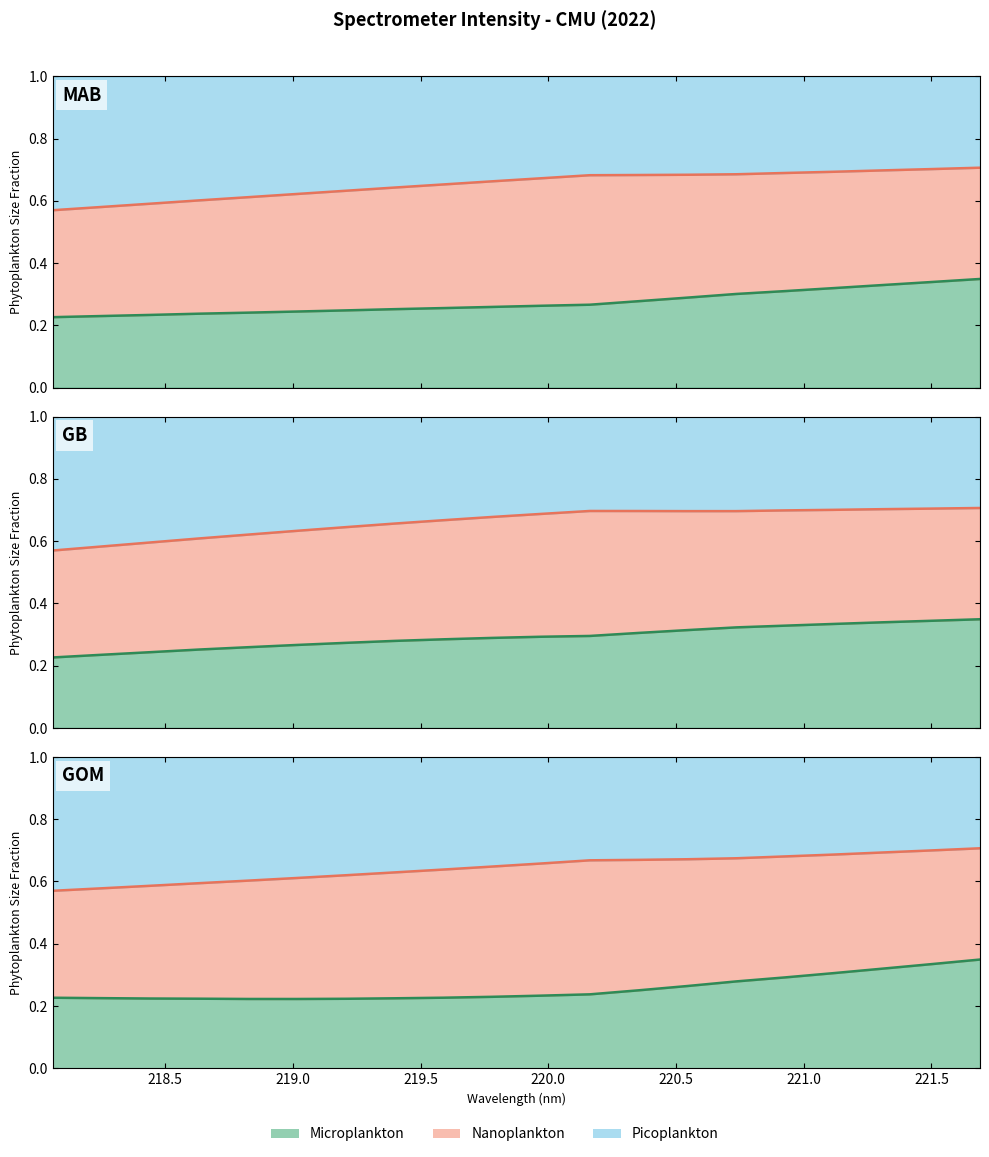

True or false: Picoplankton and Microplankton intersect in this chart.

False